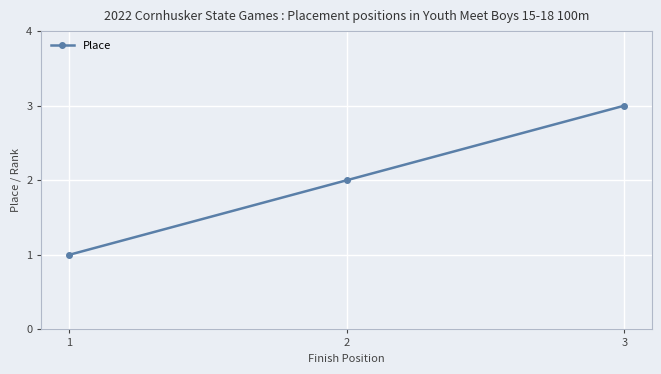

What is the smallest value displayed?

1